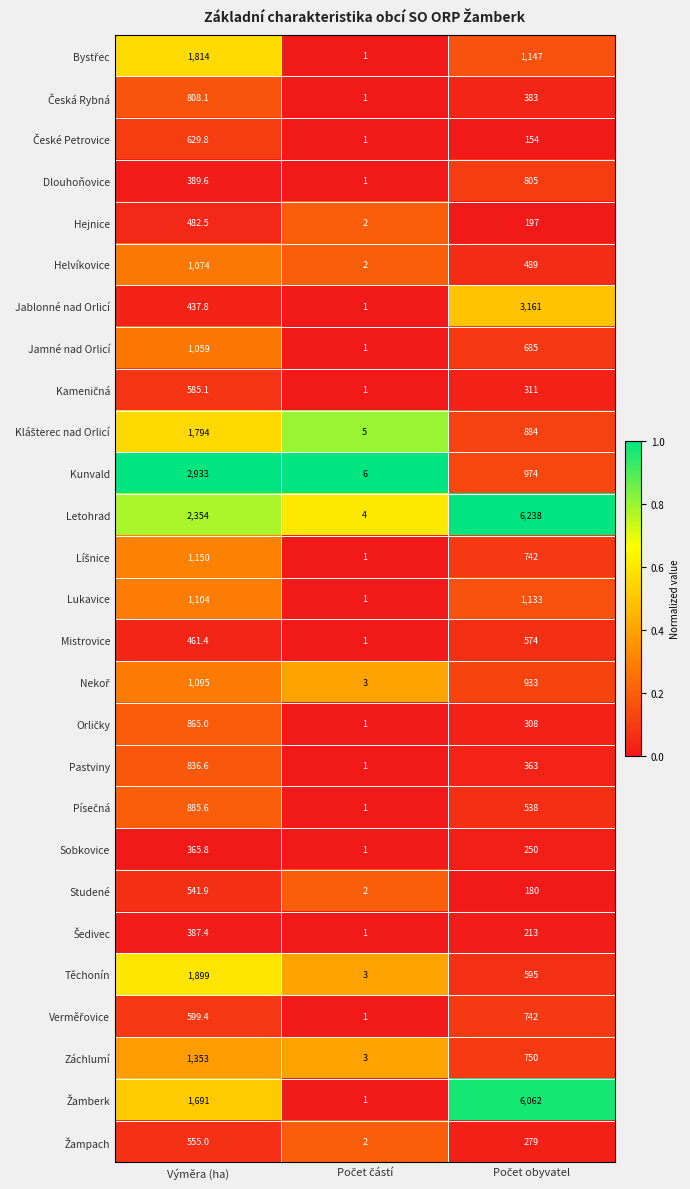

Is it true that Letohrad equals 3769.1 at Výměra (ha)?

False